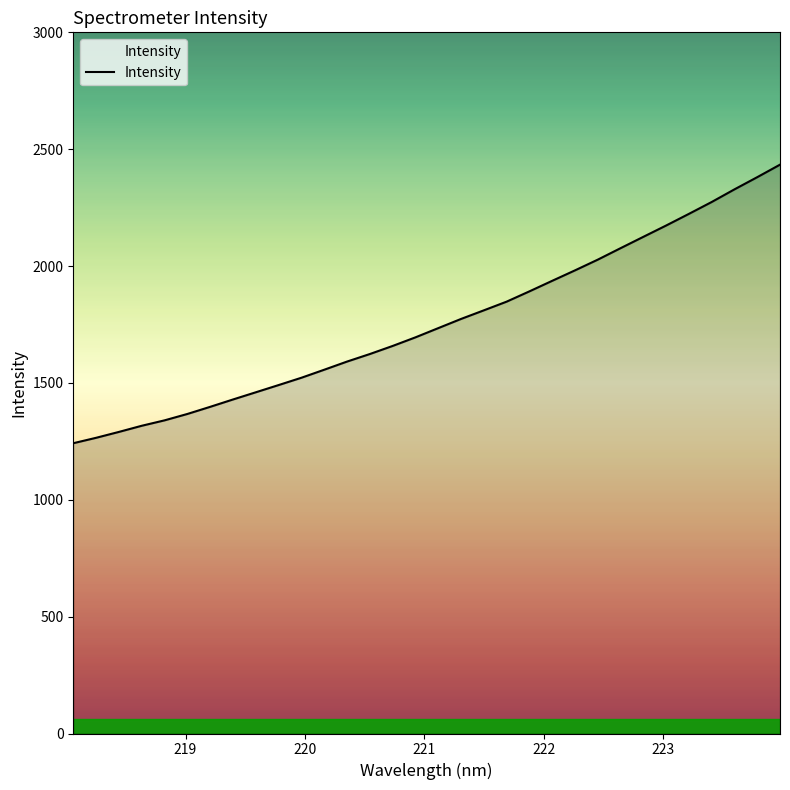

How many lines are shown in the chart?

1